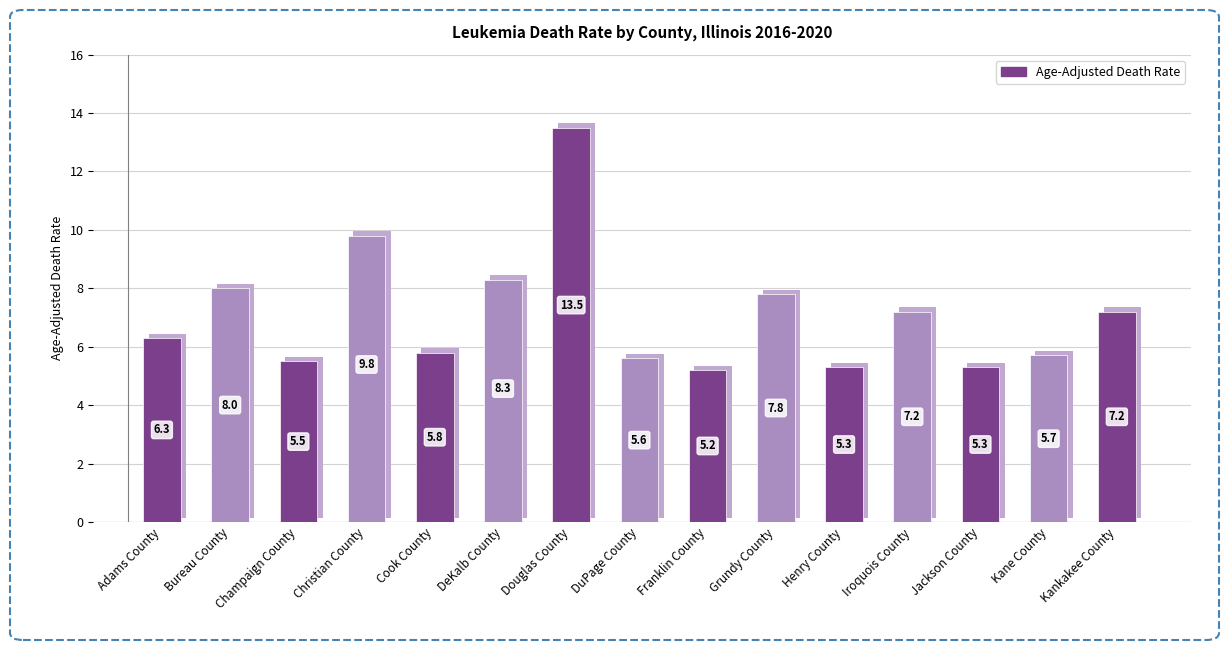

What is the label of the 14th bar from the right?

Bureau County